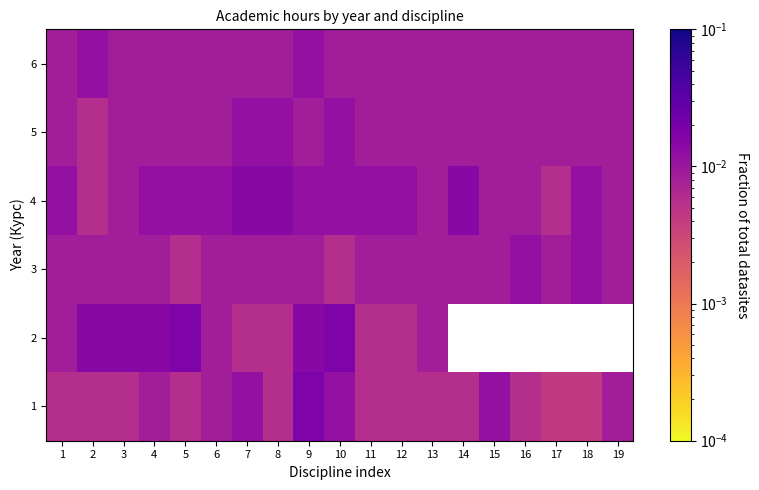

Count the 4 values in the range 0 to 1.

19